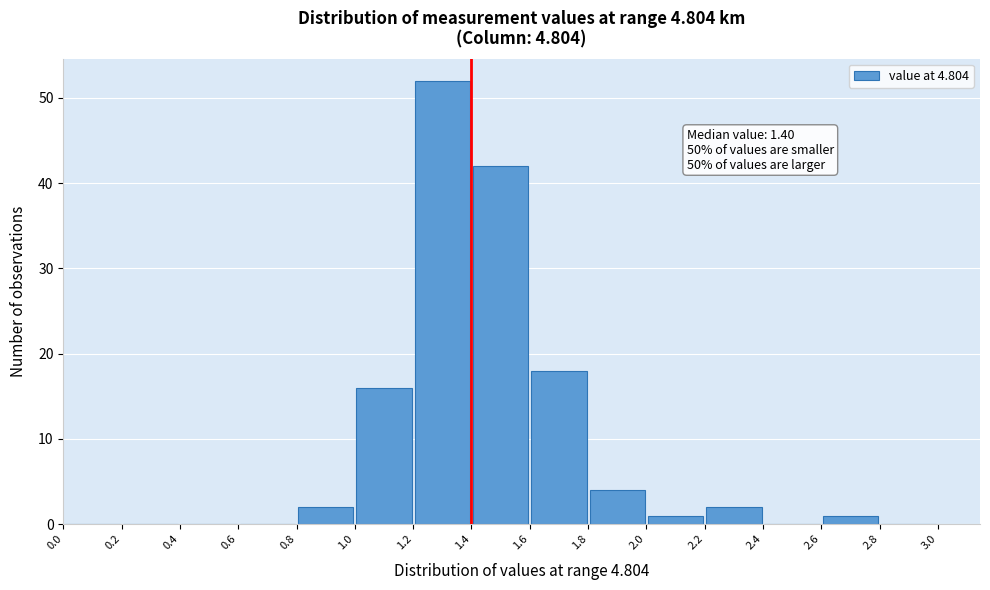

Which range on the x-axis has the tallest bar?

1.2 to 1.4